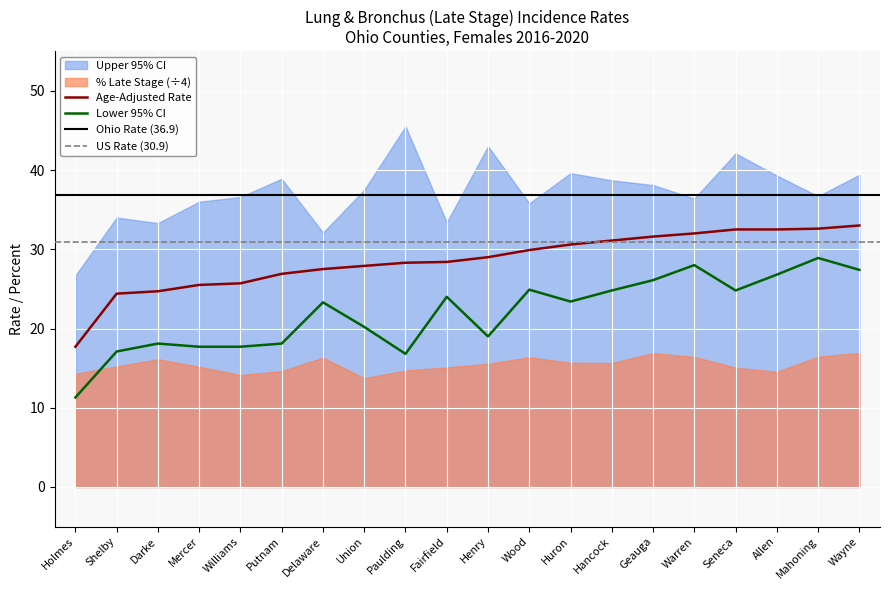

Read the Age-Adjusted Rate value at Union.

27.9